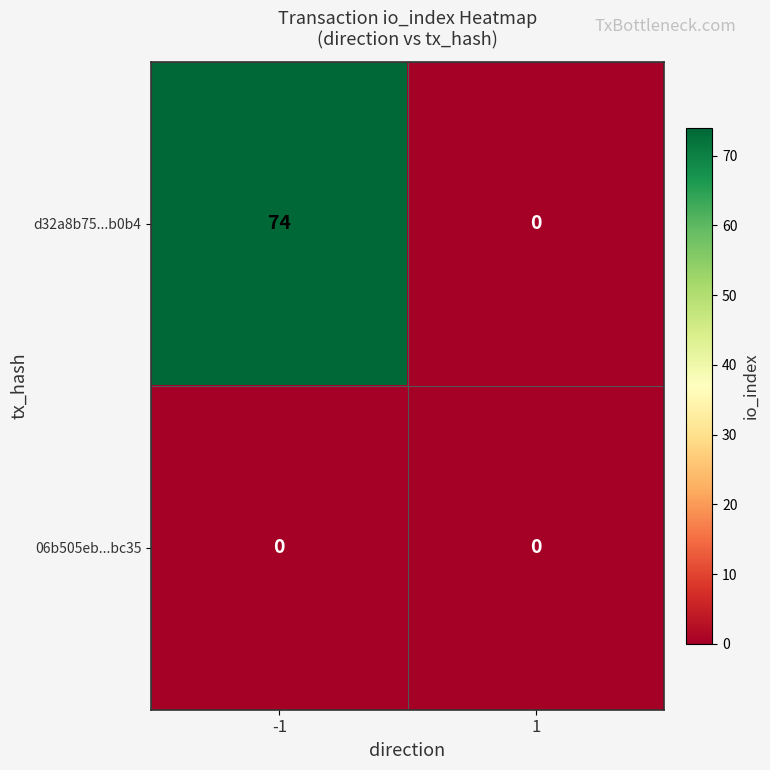

Which series has the largest range (max minus min)?

d32a8b75...b0b4